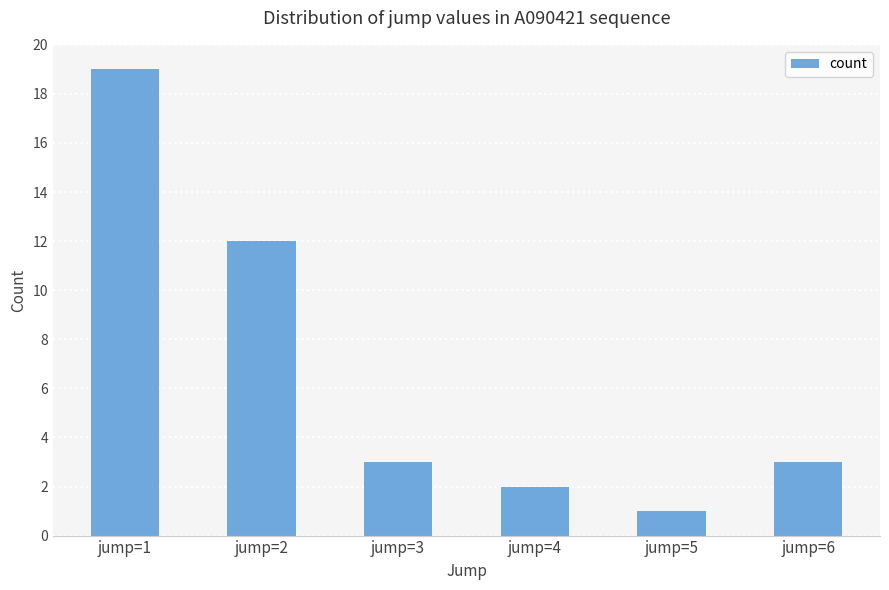

Where does the data first go above 3?

jump=1